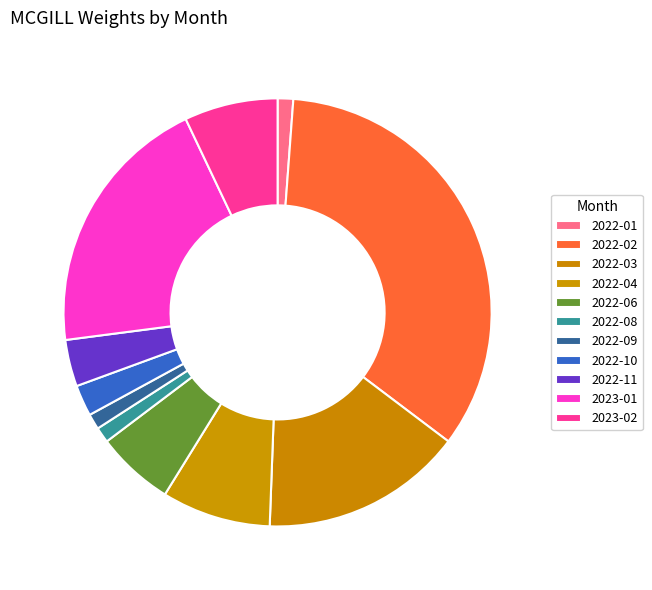

Count the number of slices in the pie.

11